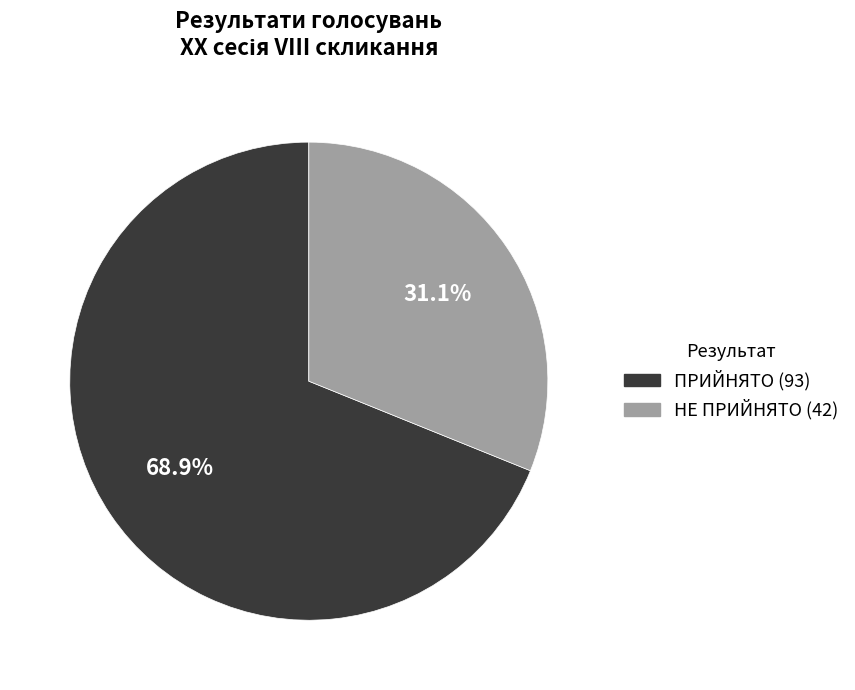

Approximately how many times larger is the value at НЕ ПРИЙНЯТО compared to ПРИЙНЯТО?

0.5